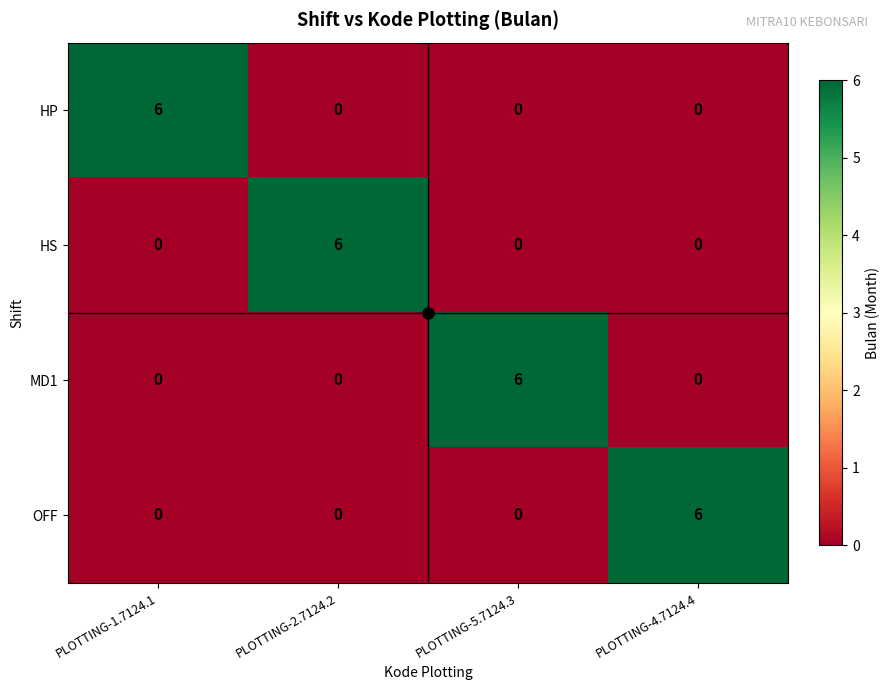

The value of HP at PLOTTING-4.7124.4 is 4. True or false?

False